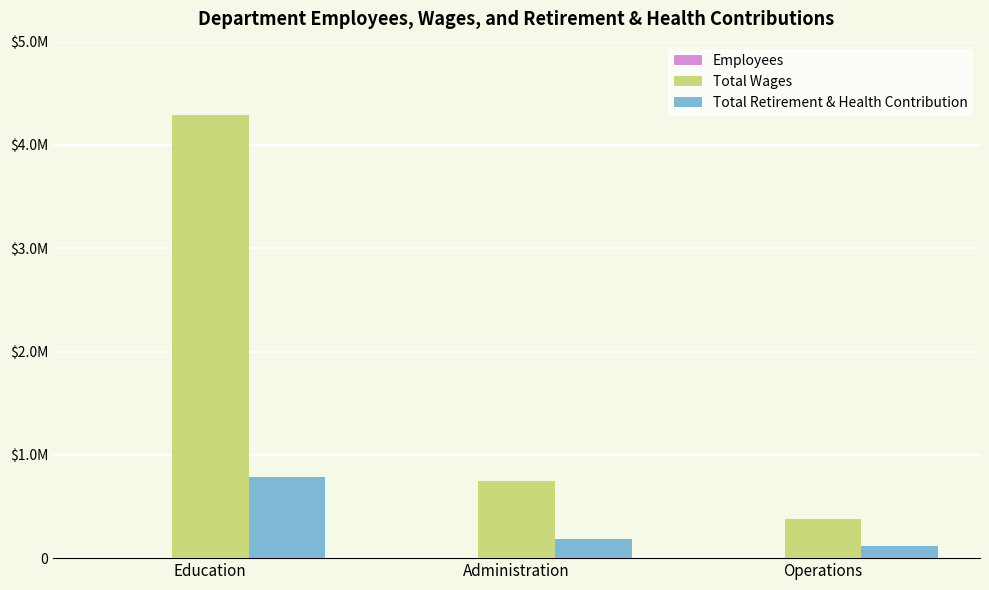

Are the bars horizontal?

No